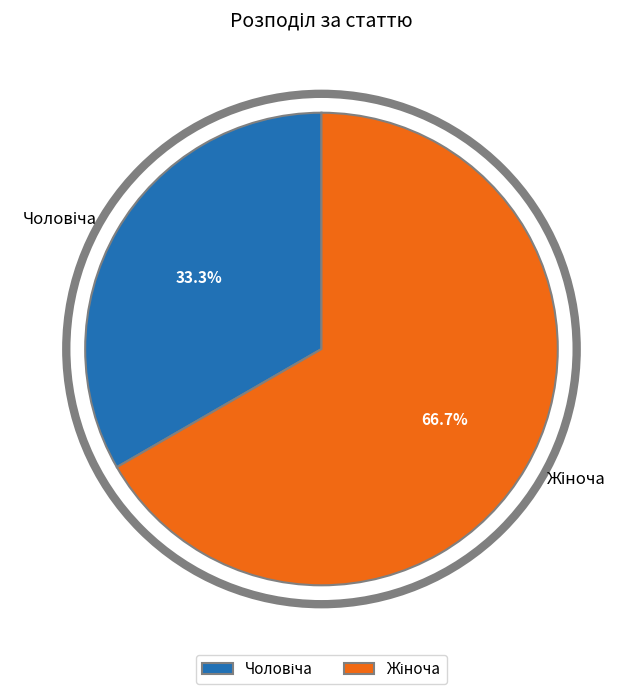

Is there any slice that represents more than half of the pie?

Yes